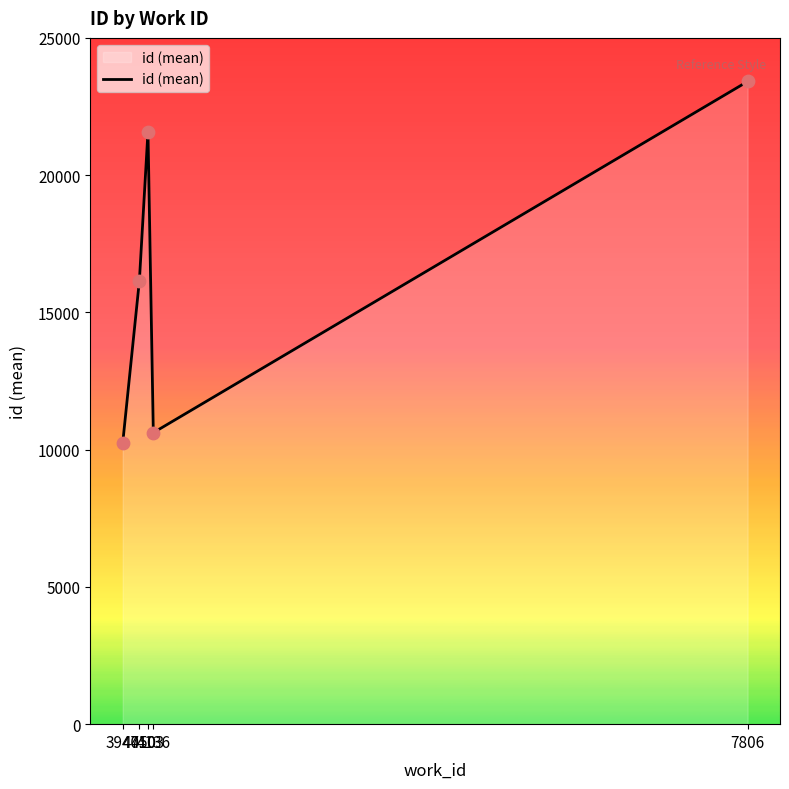

What is the change in value from 3947 to 7806?

+13171.0